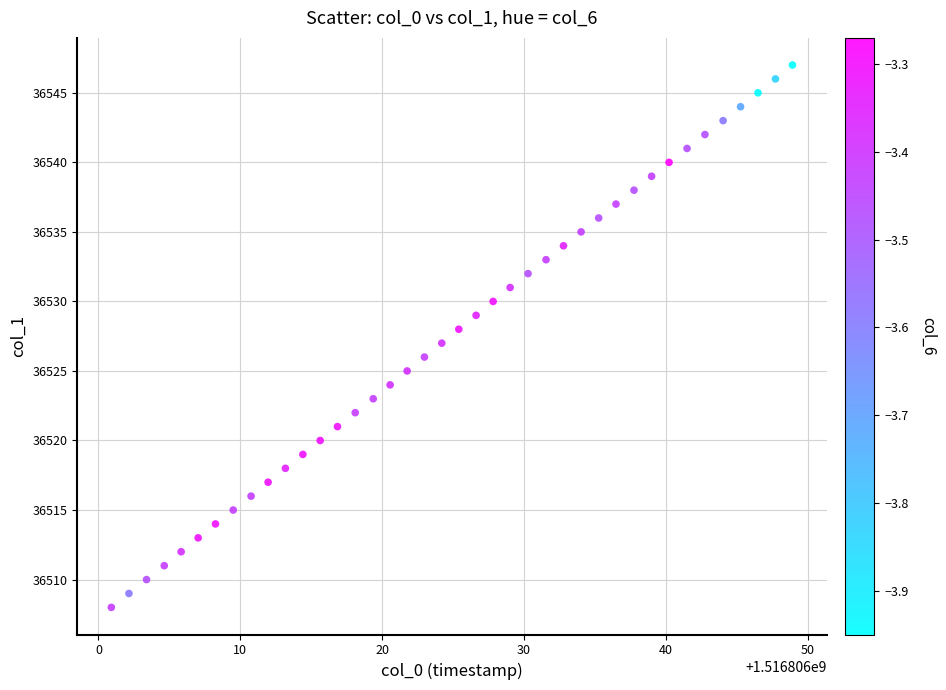

What is the range of Y values (max minus min)?

39